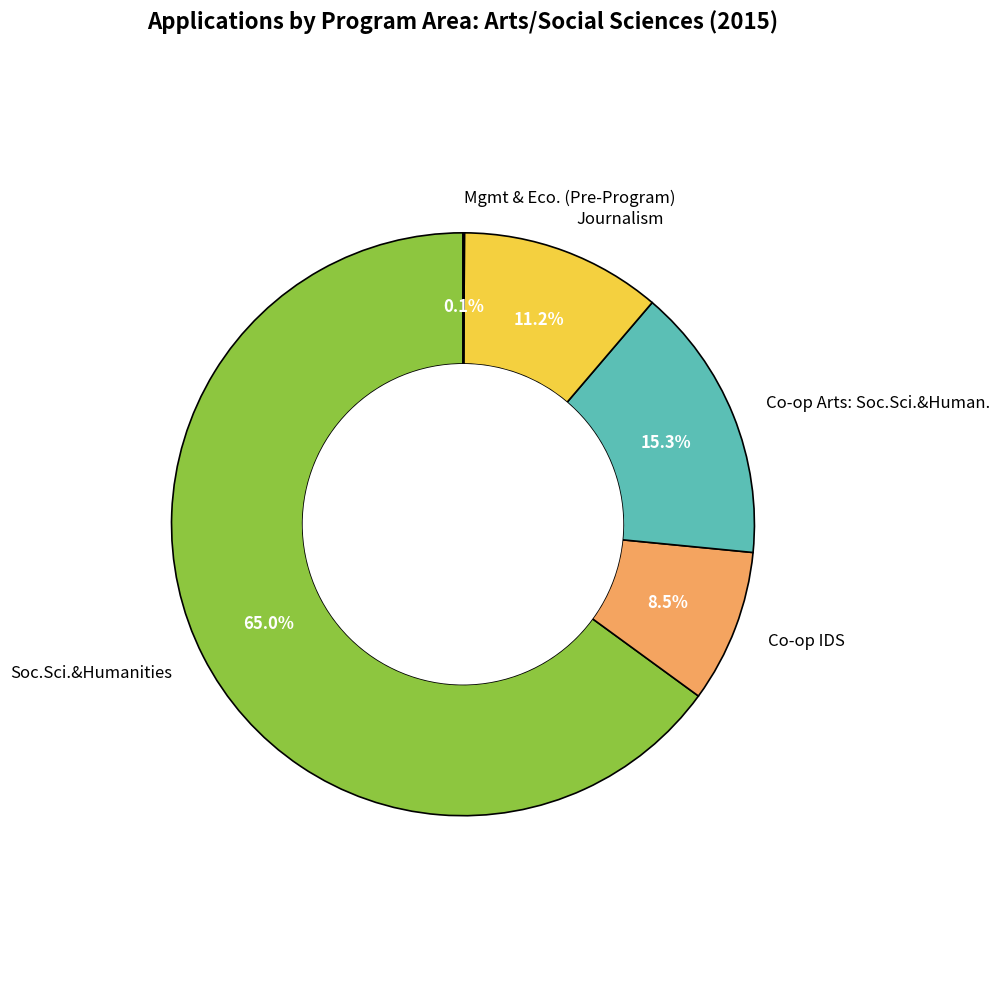

Does Journalism represent more than half of the total?

No